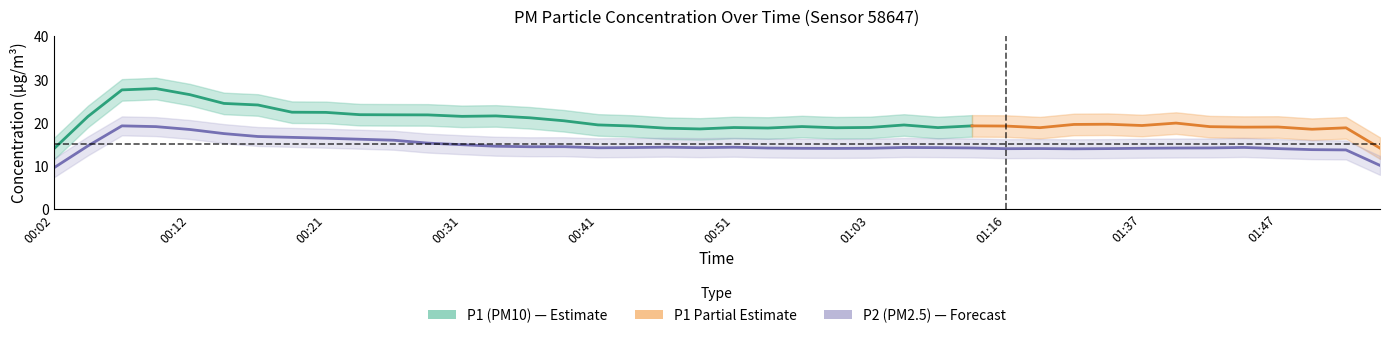

Which has a higher value, 00:38 or 00:49?

00:38